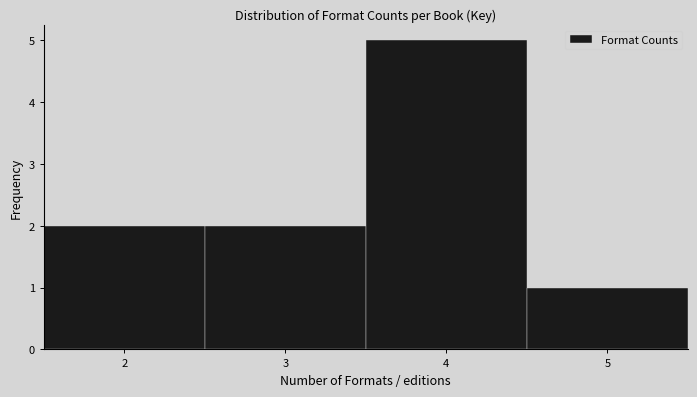

Reading left to right, transcribe this chart: for each bar, give the range it covers on the x-axis and its height. The values are not printed on the chart, so give them approximately, as read against the axis.

1.5 to 2.5: 2
2.5 to 3.5: 2
3.5 to 4.5: 5
4.5 to 5.5: 1